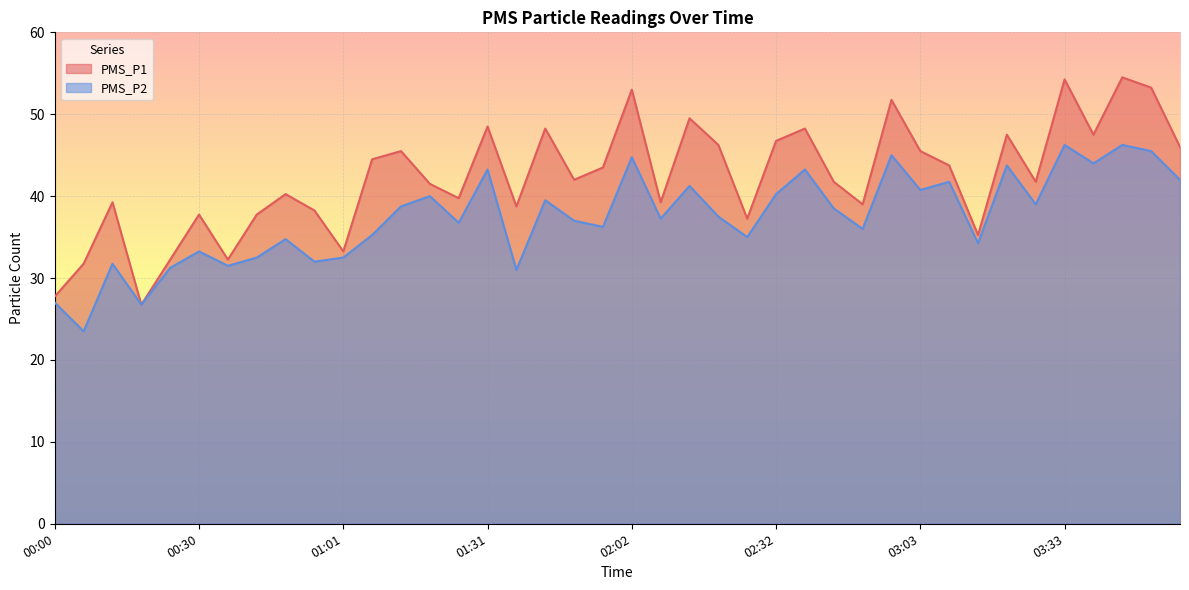

True or false: PMS_P2 and PMS_P1 cross at least once.

False